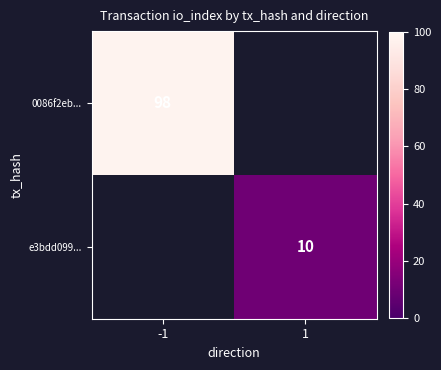

Is the value of 0086f2eb... at -1 greater than the value of e3bdd099... at 1?

Yes